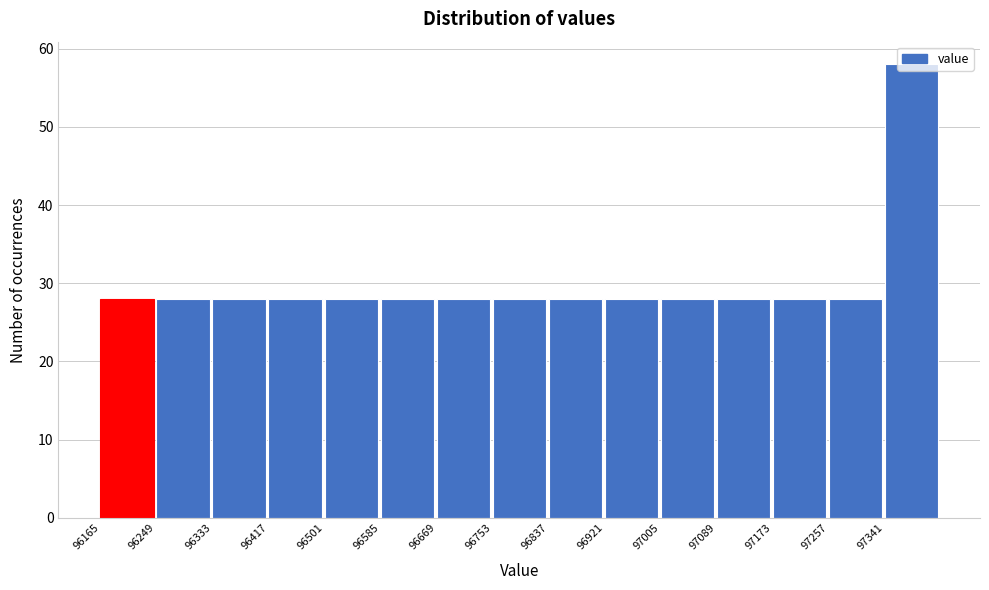

Over which range of the x-axis is the bar tallest?

97341 to 97425